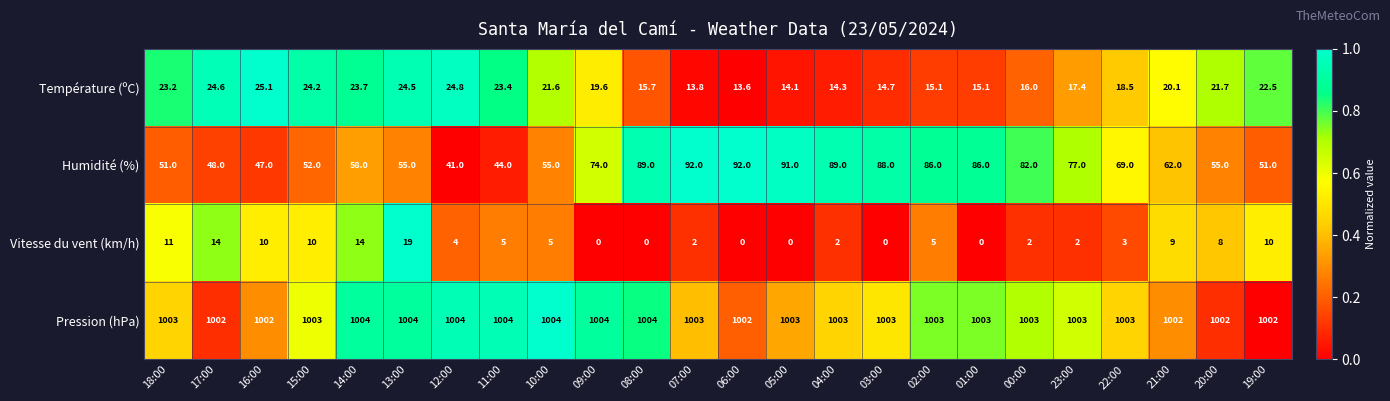

At how many categories does at least one series exceed 0?

24